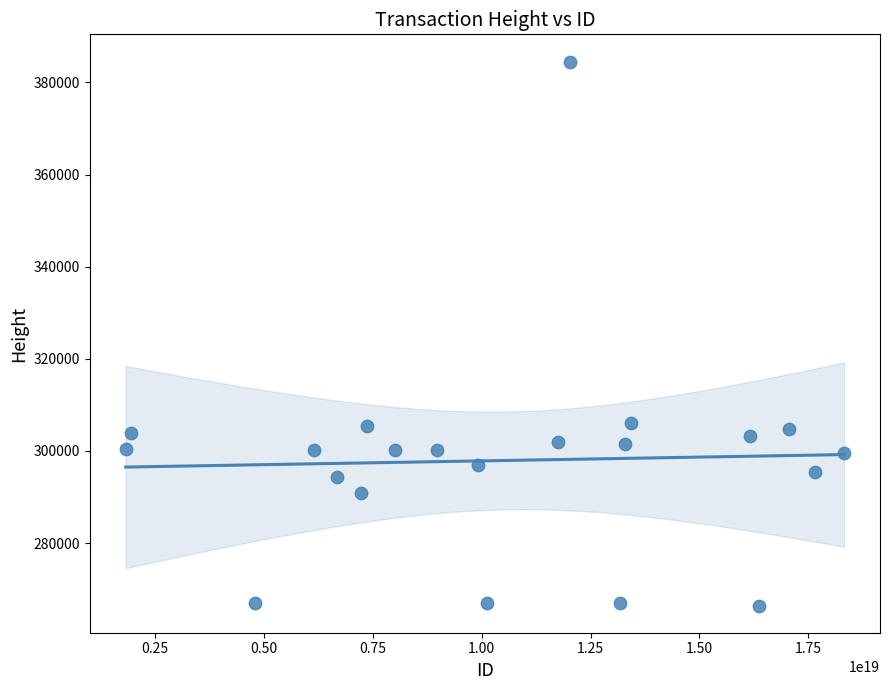

What is the range of X values (max minus min)?

16489994760598958080